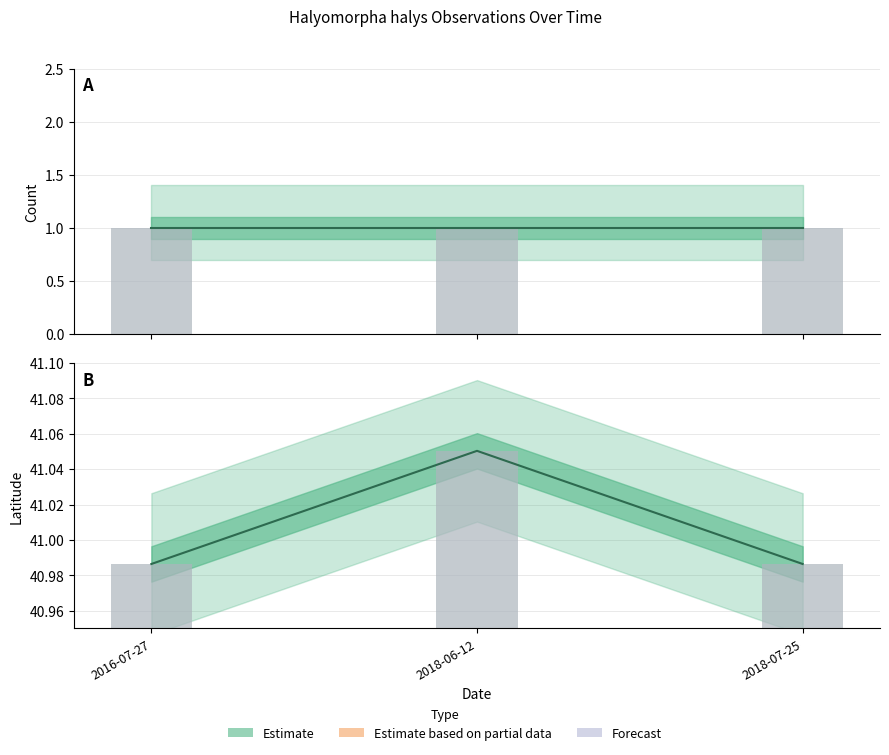

Rank the categories by value from lowest to highest.

2016-07-27, 2018-07-25, 2018-06-12